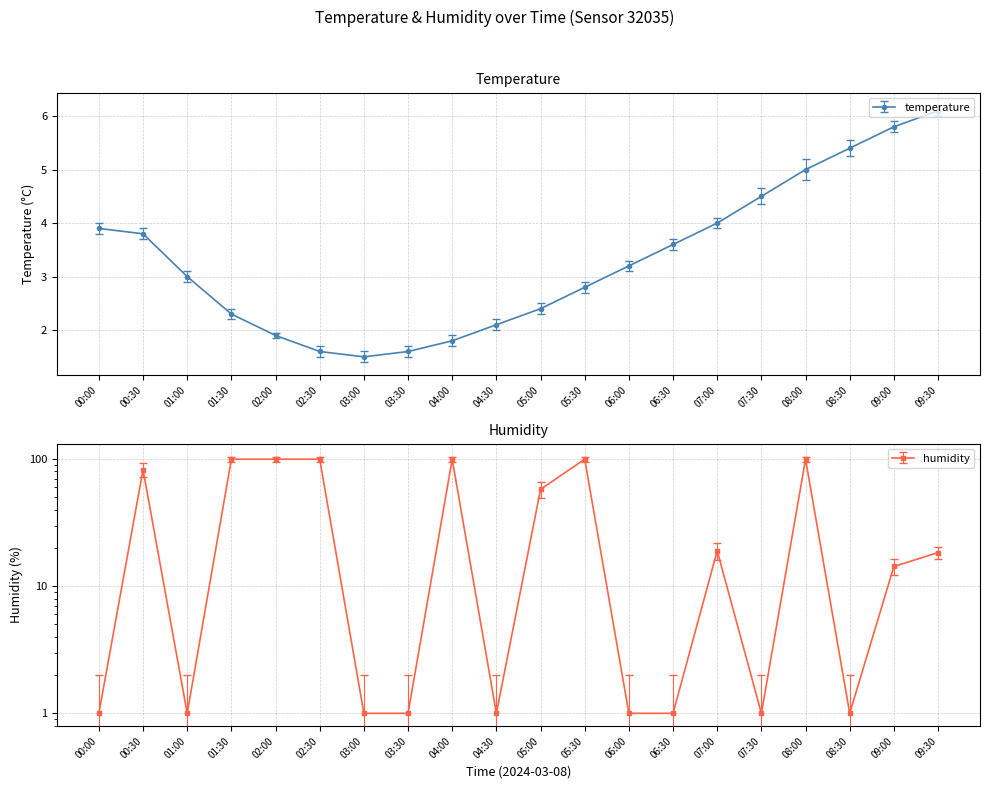

The temperature series shows 1.1 at 07:30. True or false?

False